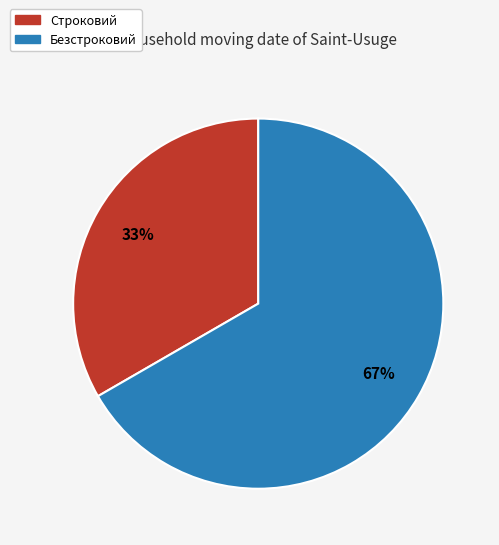

Which slice is the smallest?

Строковий